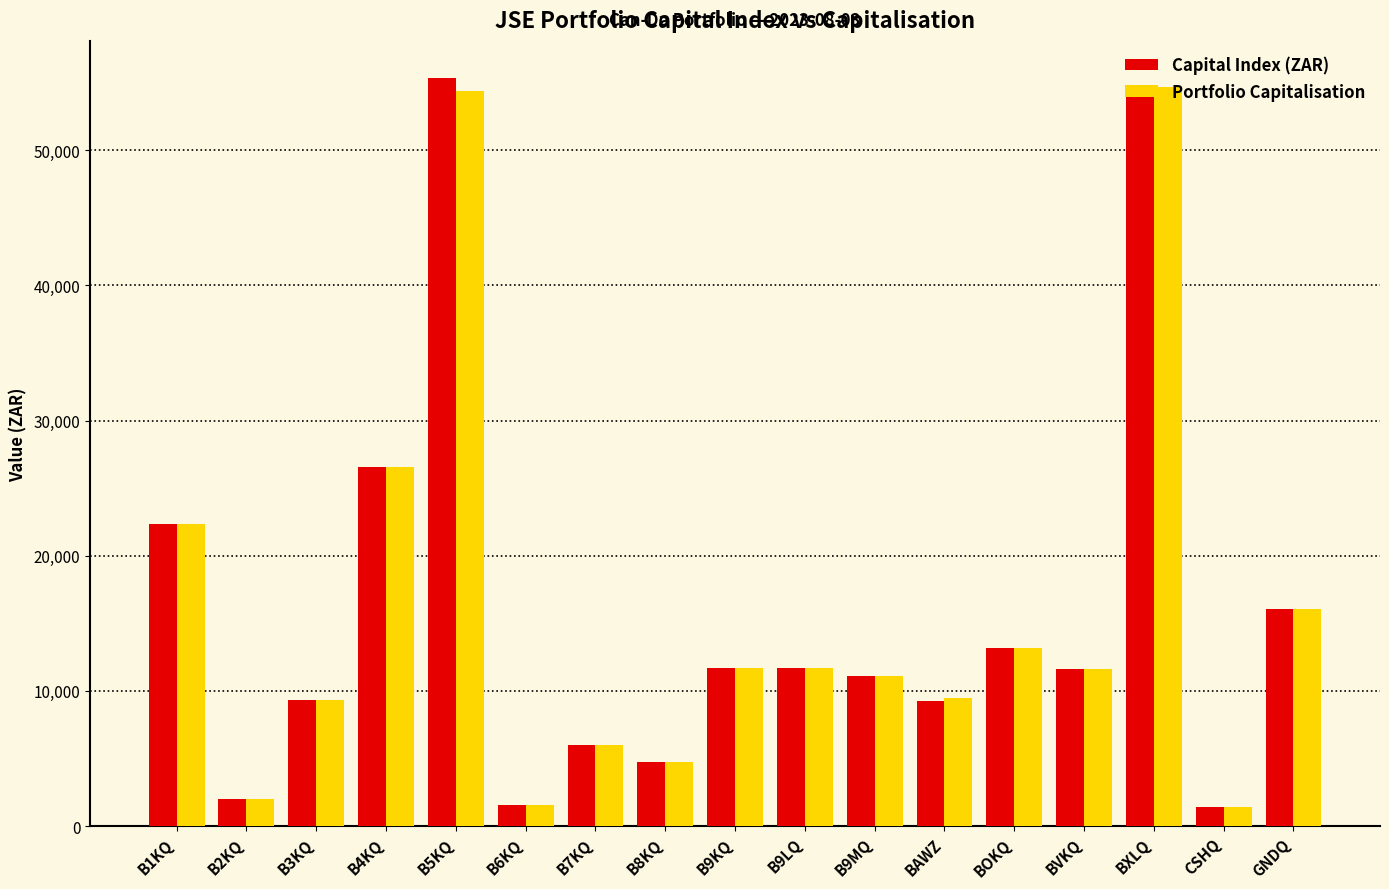

What is the average value of the Portfolio Capitalisation series?

15753.9